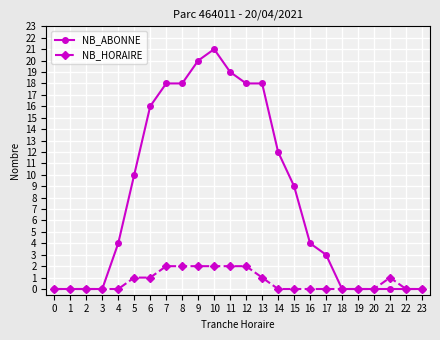

Which category has the highest value across all series?

10